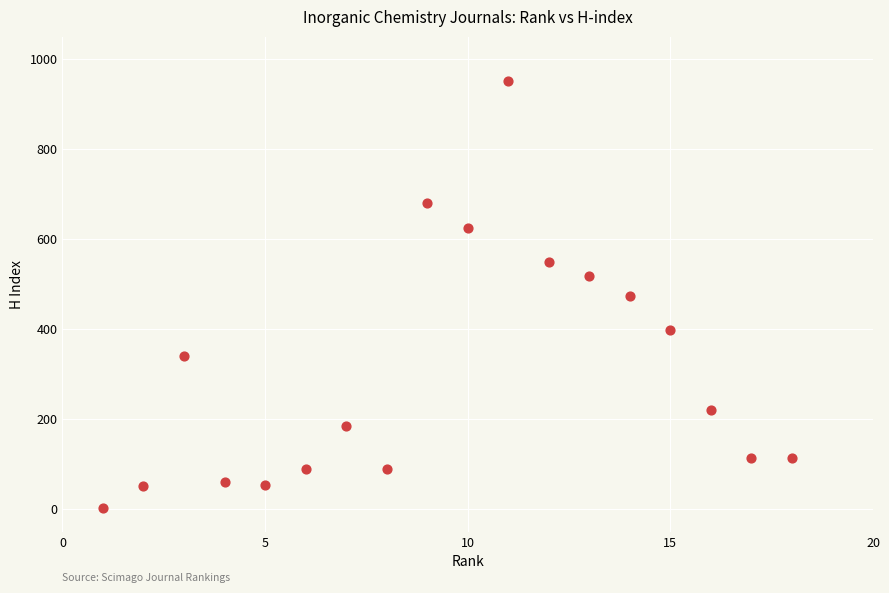

What is the range of Y values (max minus min)?

949